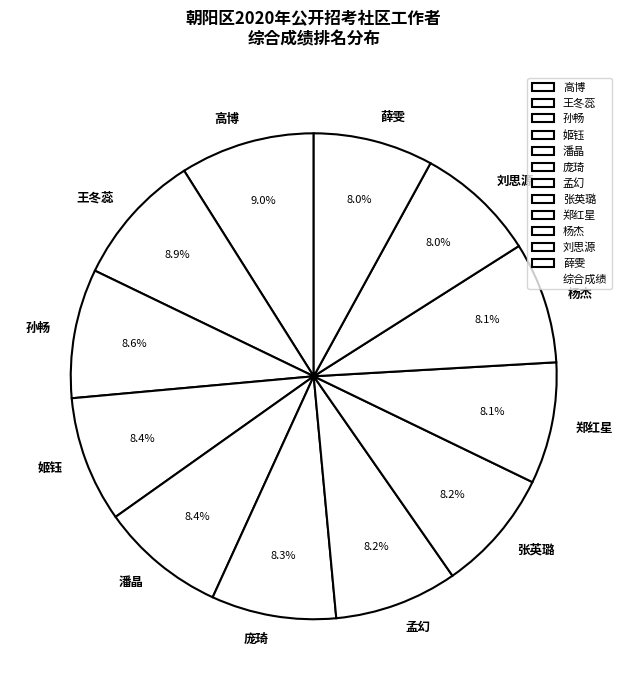

Approximately how many times larger is the value at 郑红星 compared to 刘思源?

1.0